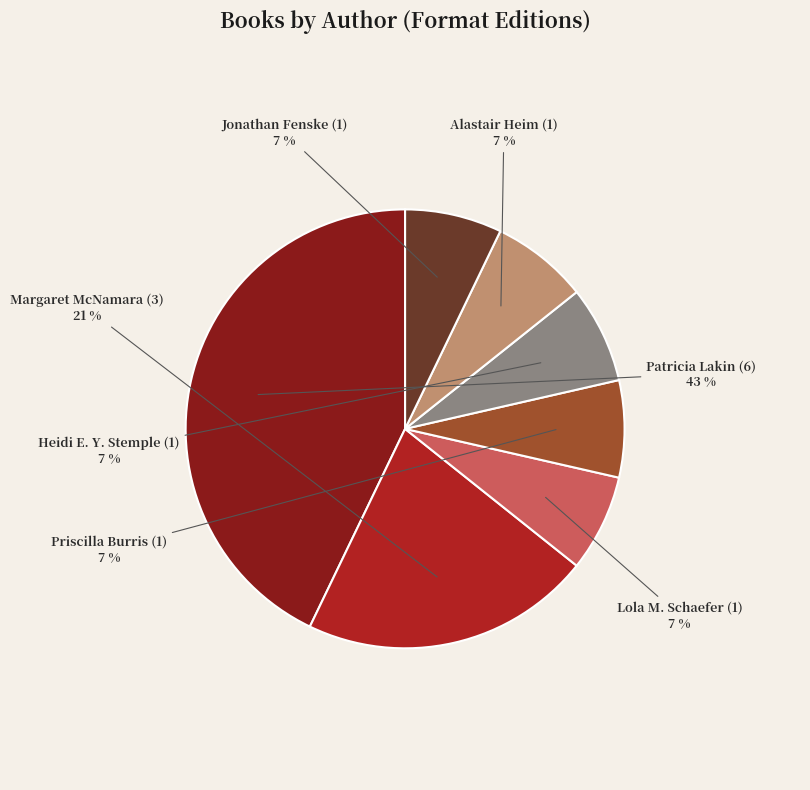

Combined, do Margaret McNamara and Priscilla Burris account for over 50%?

No